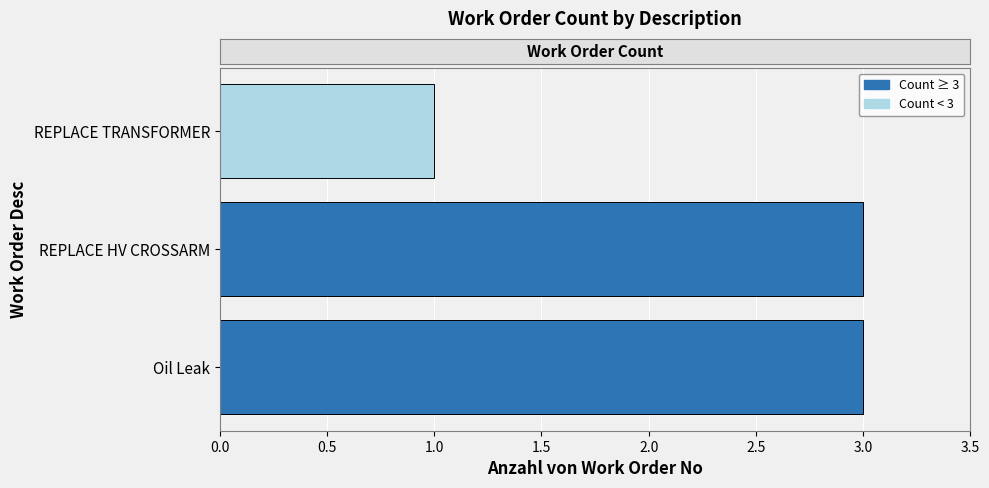

Which label corresponds to the smallest value in the chart?

REPLACE TRANSFORMER